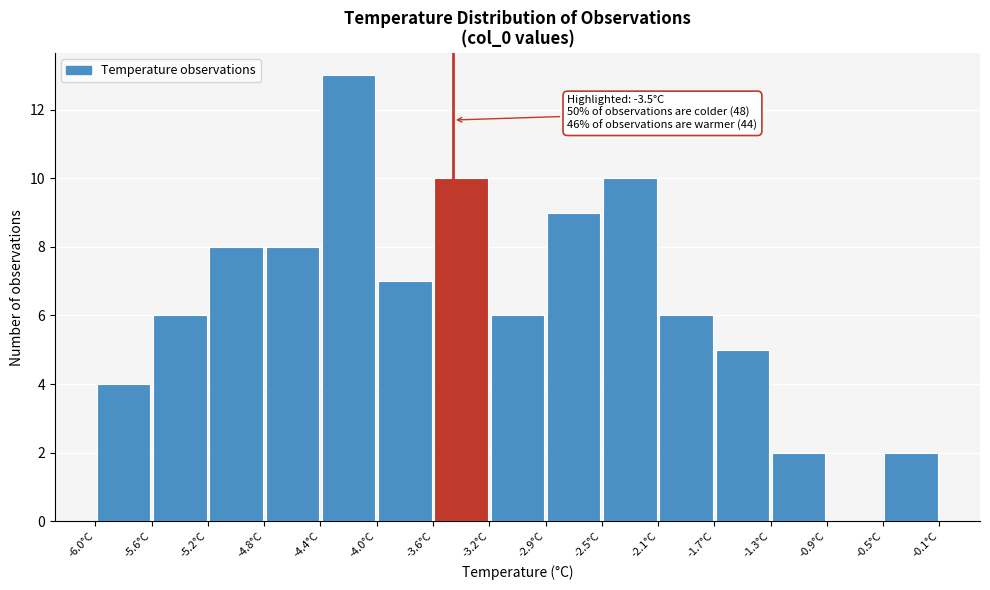

Over which range of the x-axis is the bar tallest?

-4.45 to -4.05